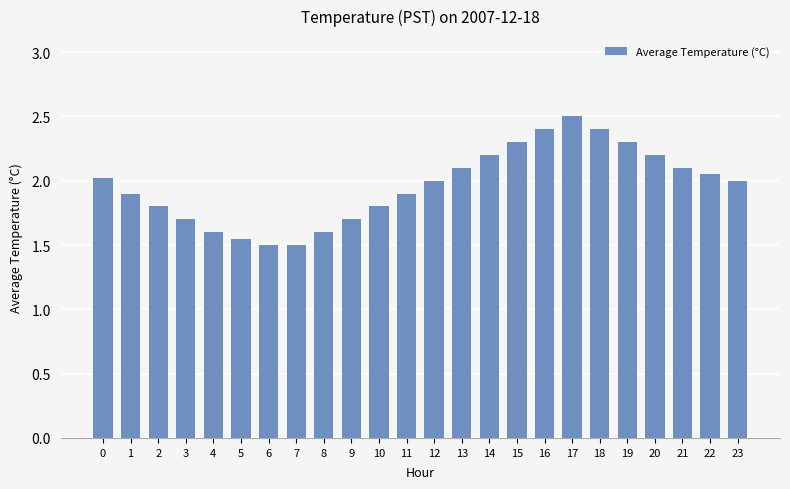

What is the maximum value shown in the chart?

2.5